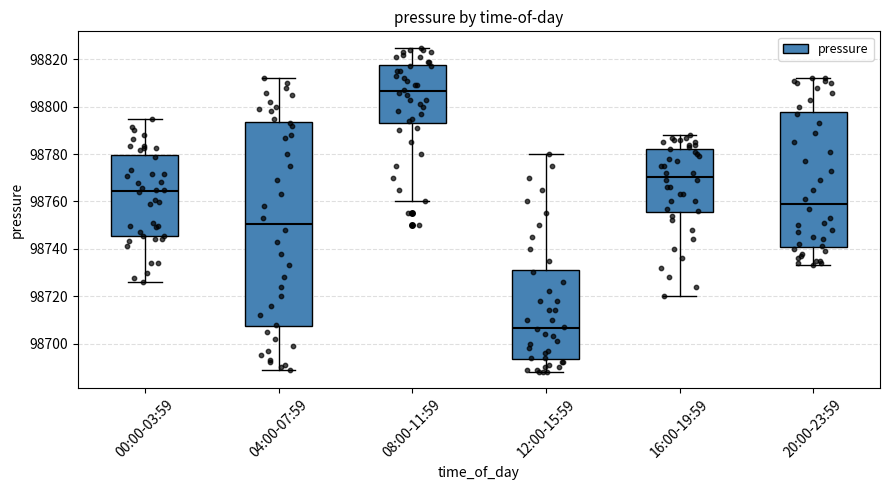

Reading left to right, read every box against the y-axis: the position of its median line, the range the box covers, and the ends of its whiskers. The values are not printed on the chart, so give them approximately, as read against the axis.

00:00-03:59: median 98764, box 98746 to 98780, whiskers 98726 to 98796
04:00-07:59: median 98750, box 98708 to 98794, whiskers 98690 to 98812
08:00-11:59: median 98806, box 98794 to 98818, whiskers 98760 to 98826
12:00-15:59: median 98706, box 98694 to 98732, whiskers 98688 to 98780
16:00-19:59: median 98770, box 98756 to 98782, whiskers 98720 to 98788
20:00-23:59: median 98760, box 98740 to 98798, whiskers 98734 to 98812